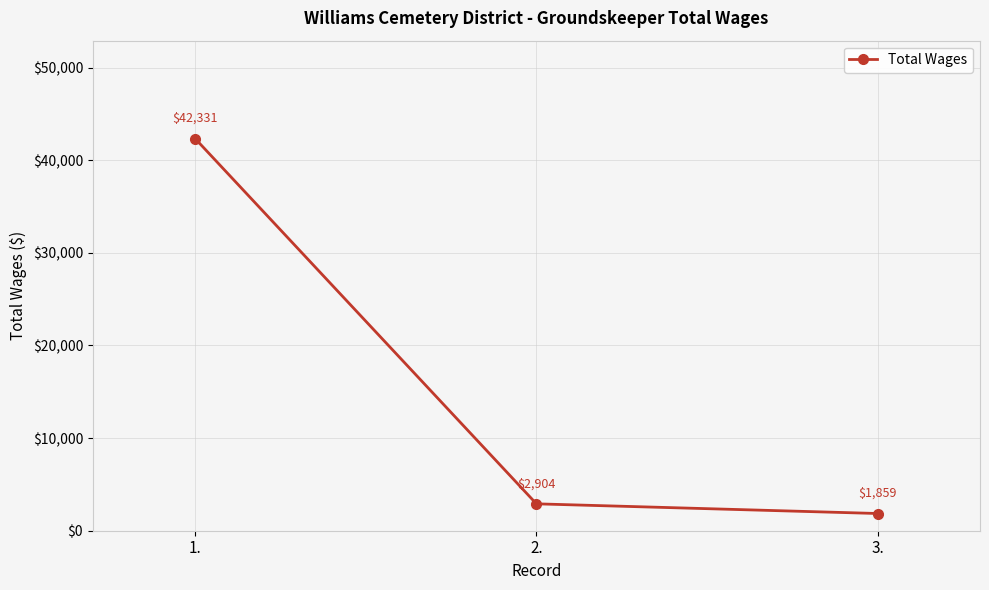

Reading left to right, transcribe all the data shown in this chart.

42331	2904	1859